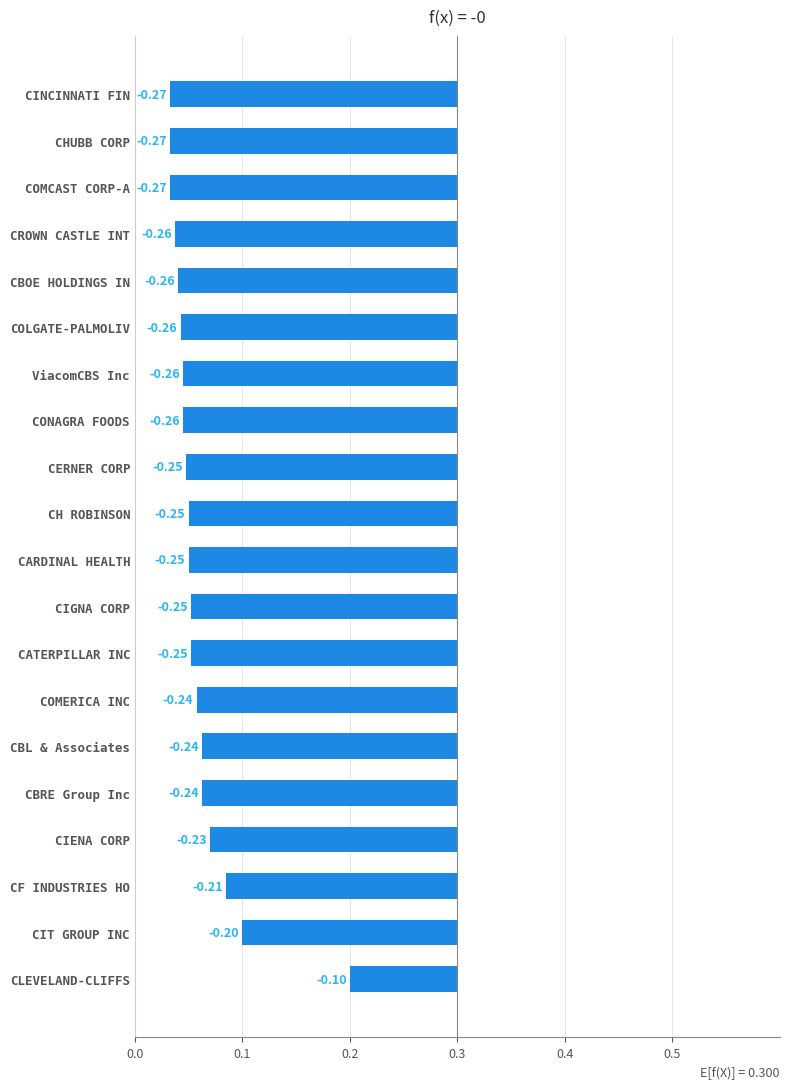

What position from the right is ViacomCBS Inc?

14